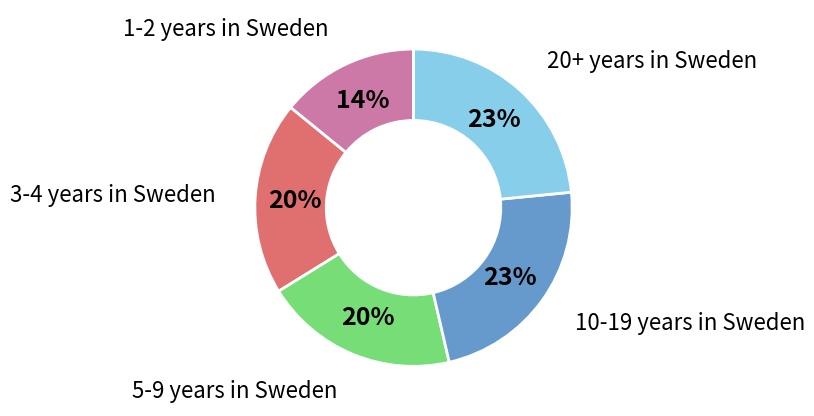

Is the sum of 1-2 years in Sweden and 20+ years in Sweden greater than half?

No